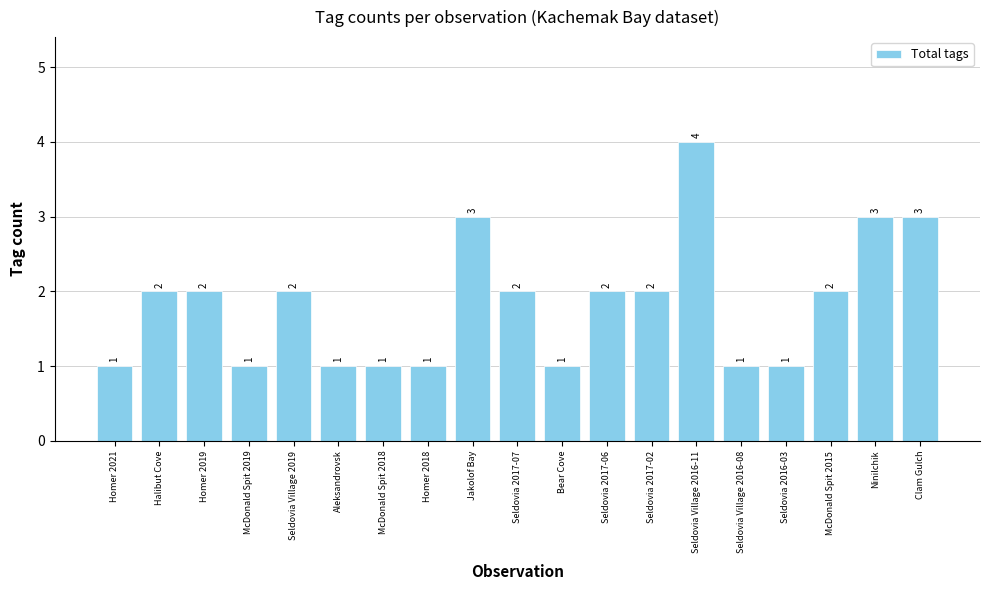

Count the values in the range 1 to 2.

15